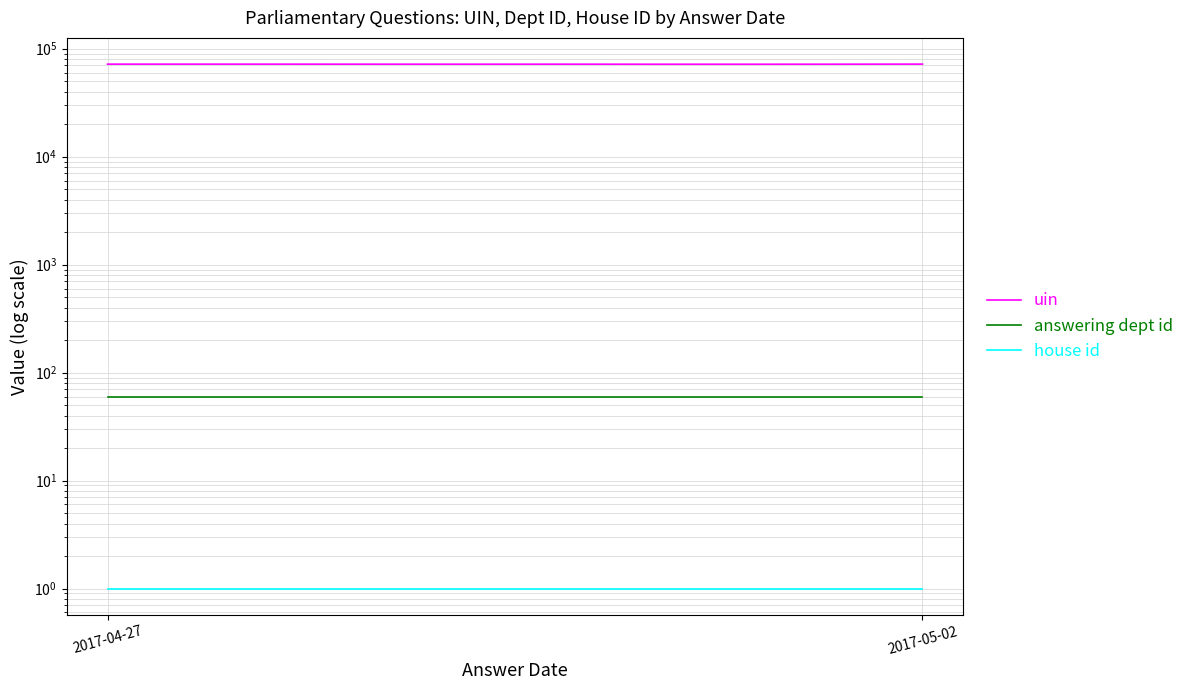

What is the average value of the uin series?

71909